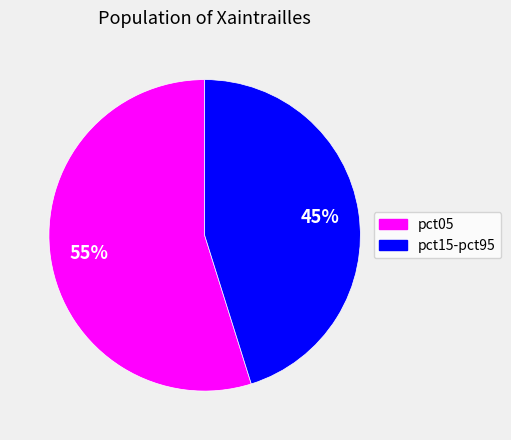

To the nearest percent, what is the average slice percentage?

50%